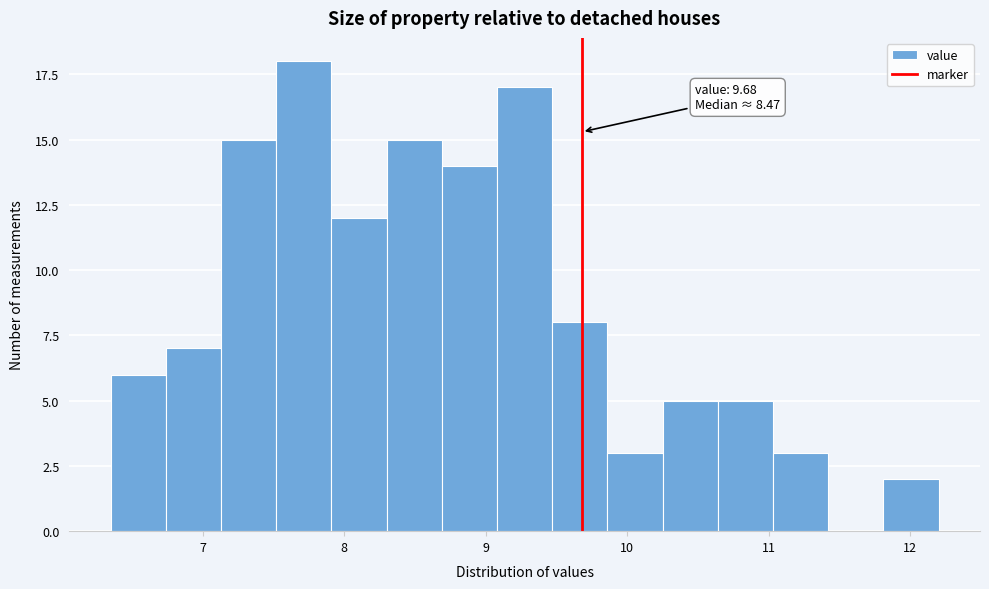

Around what value on the x-axis is the tallest bar? Give the approximate position of its centre, as read against the axis.

7.7